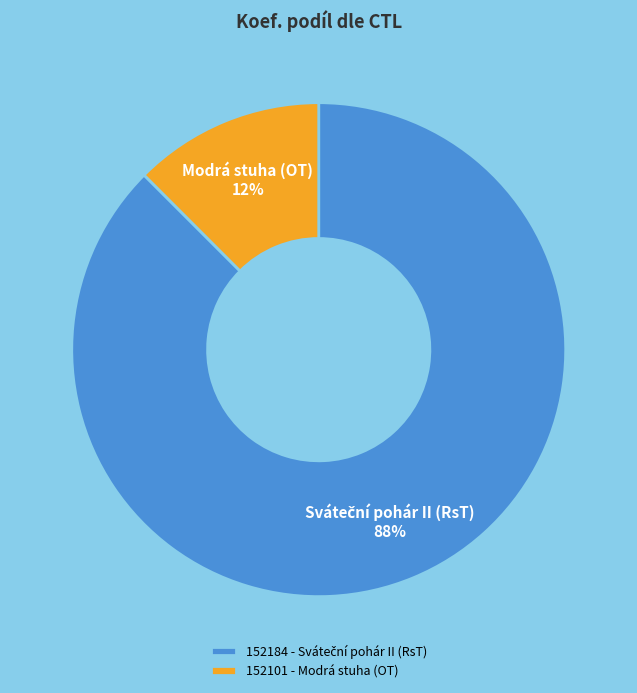

What is the majority slice?

152184